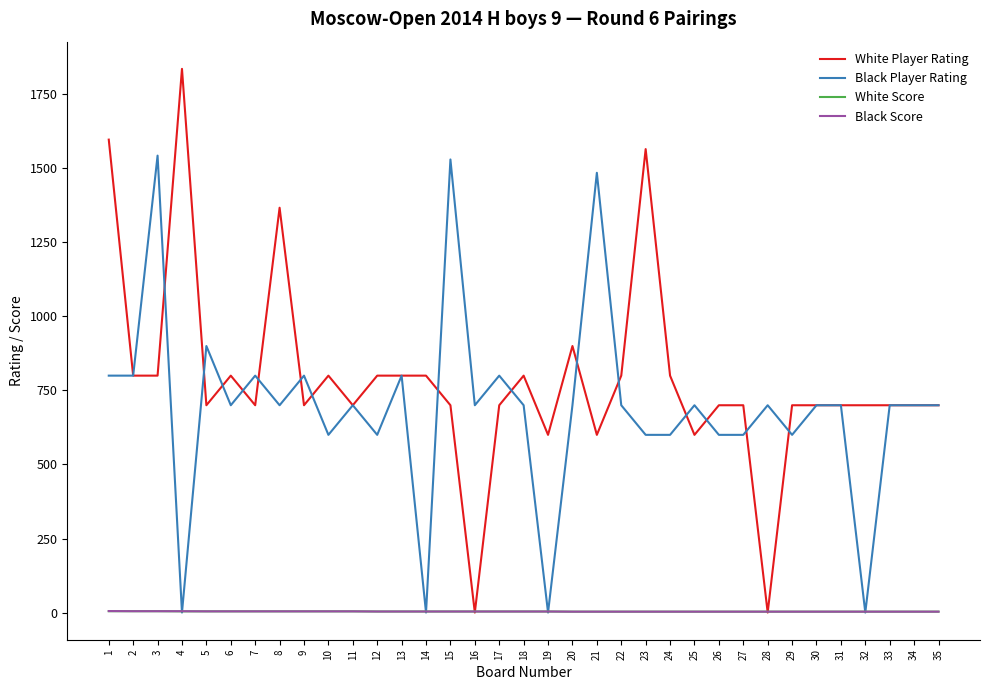

Count the White Score values in the range 3 to 4.

32